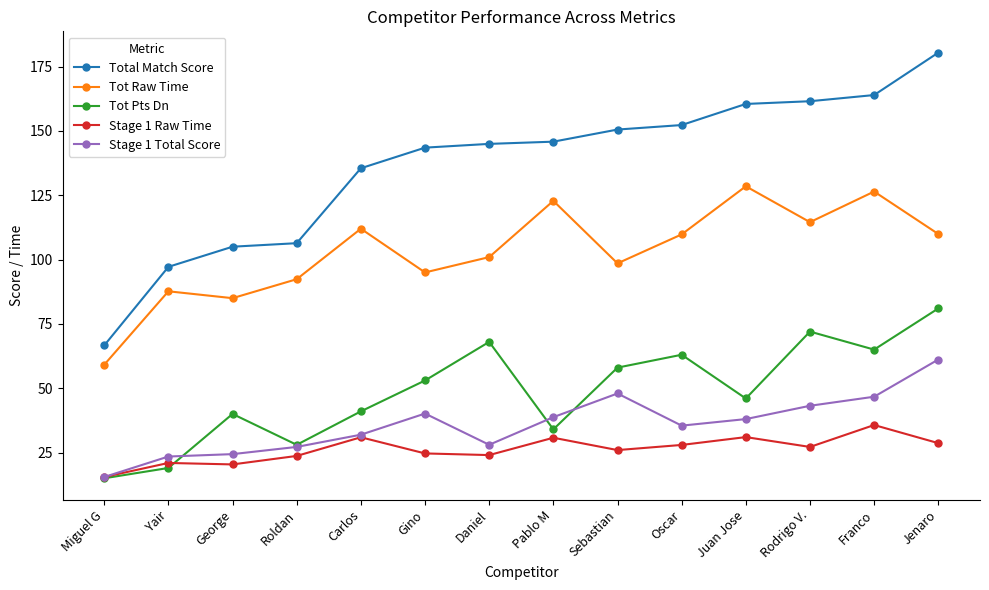

True or false: Total Match Score and Tot Pts Dn intersect in this chart.

False